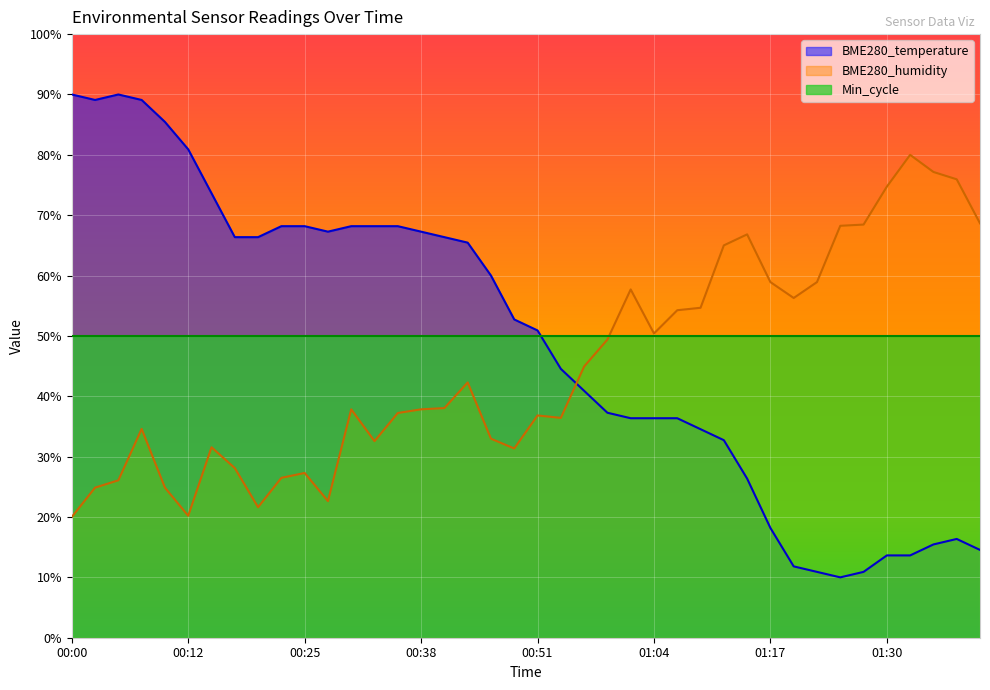

What is the value of the BME280_temperature point at the 2nd from the left?

89.1